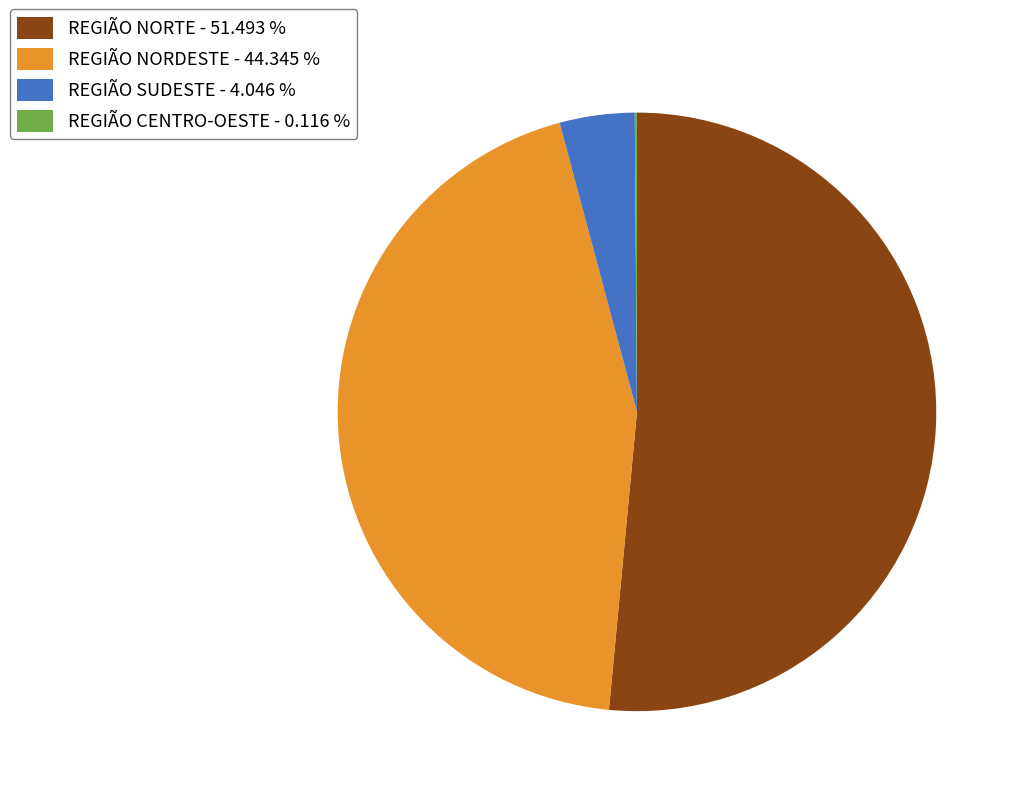

Between REGIÃO NORDESTE - 44.345 % and REGIÃO NORTE - 51.493 %, which is larger?

REGIÃO NORTE - 51.493 %